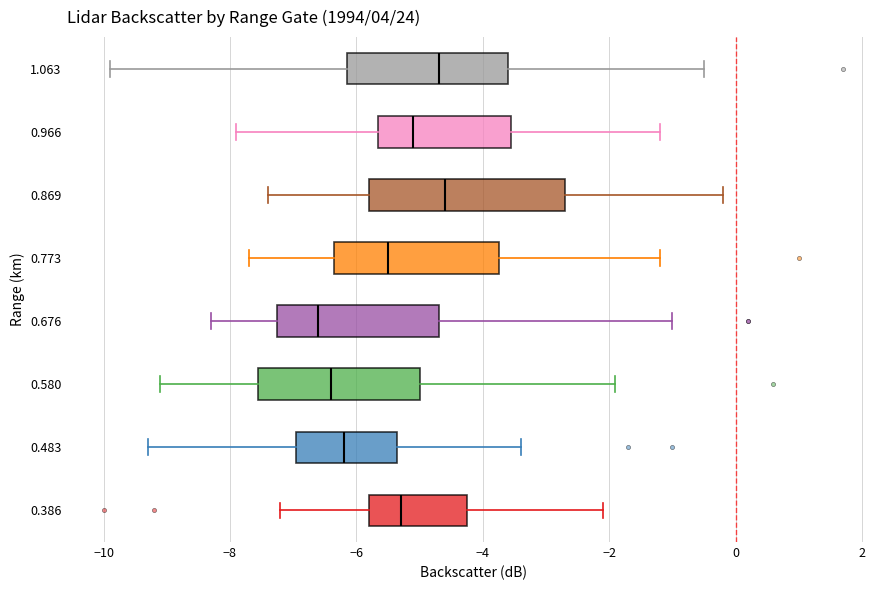

Where does the left whisker of the box at y = 0.580 end on the x-axis? The values are not printed on the chart, so give them approximately, as read against the axis.

-9.0